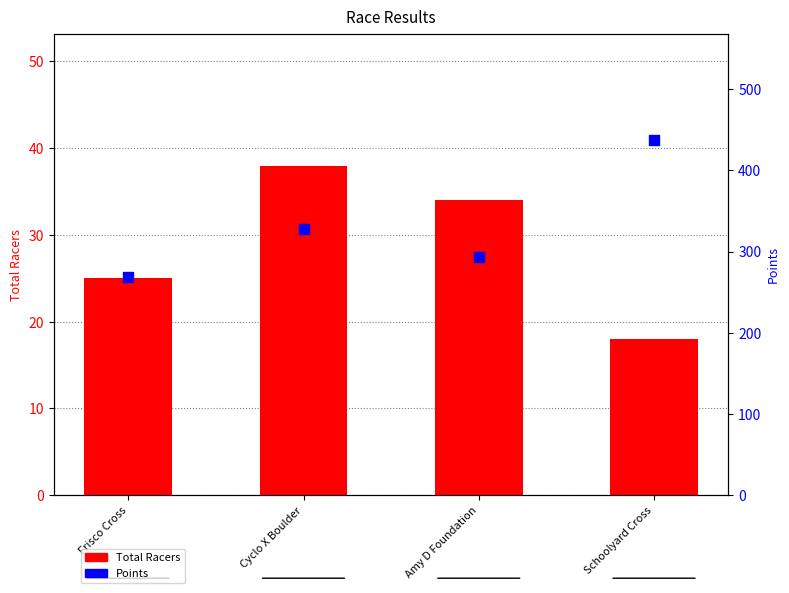

Which series has the largest total across all categories?

Points